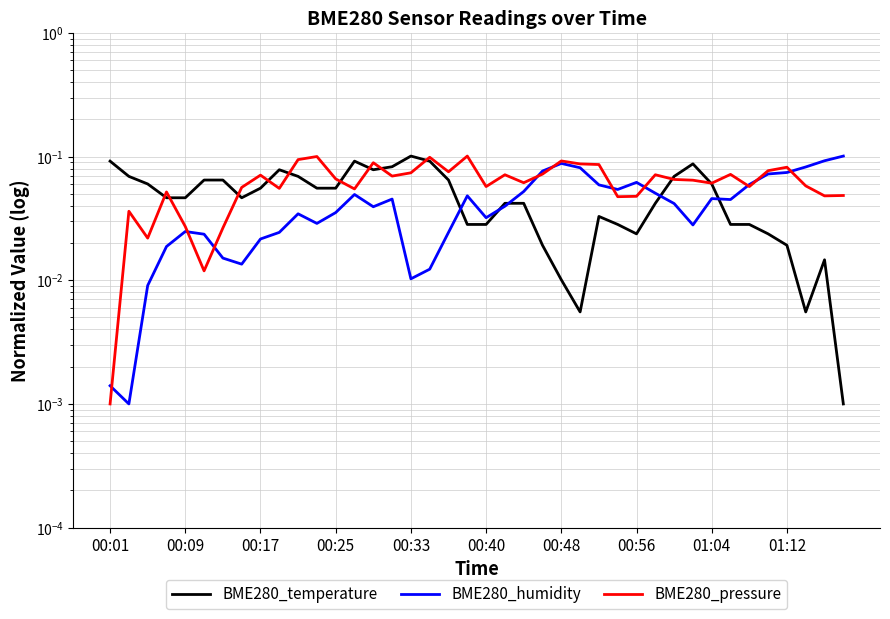

Which series has the largest range (max minus min)?

BME280_pressure